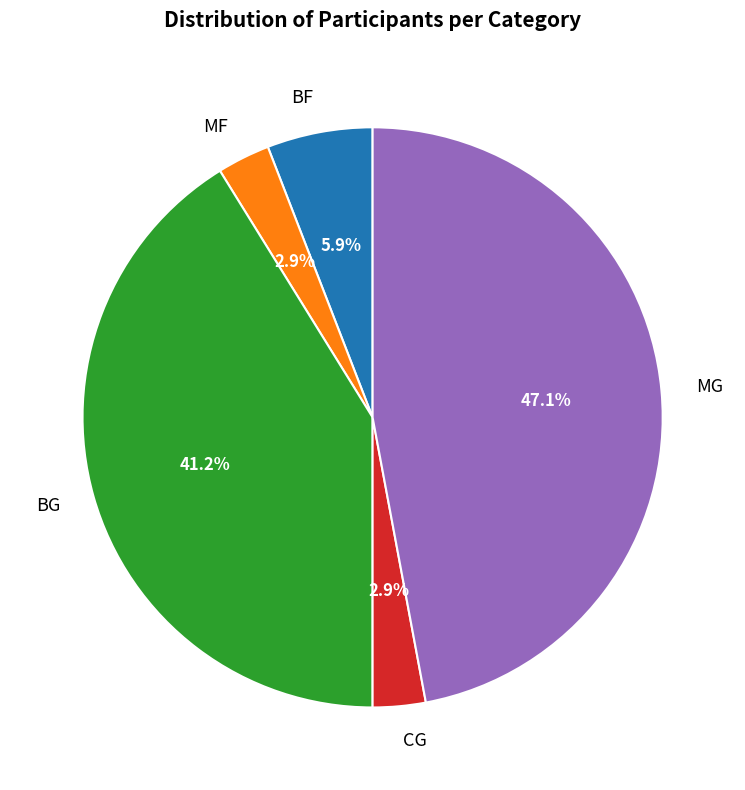

Which category has the biggest portion of the pie?

MG